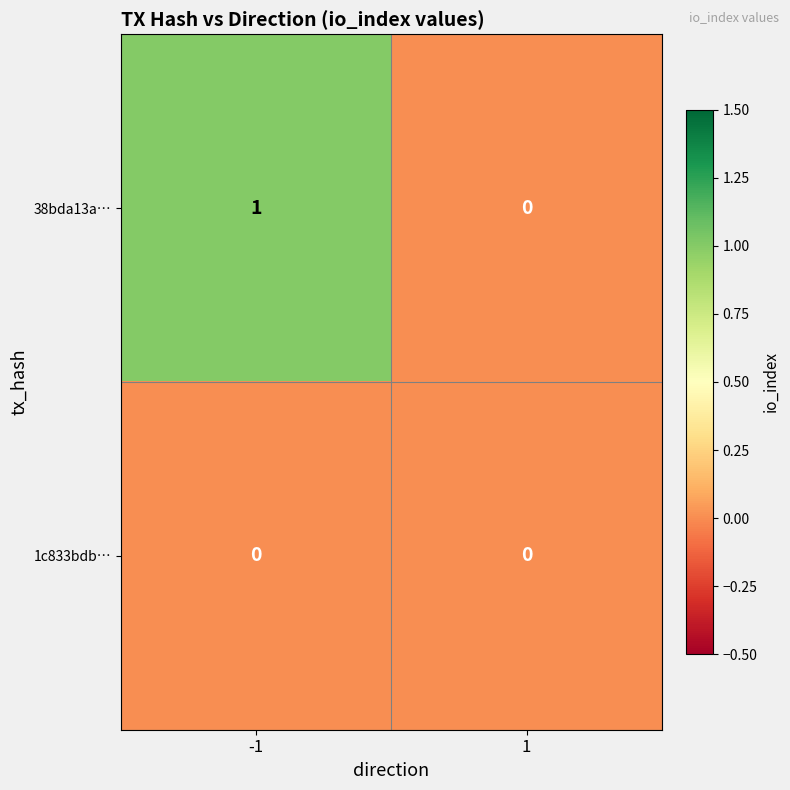

Which series has the widest spread of values?

38bda13a…